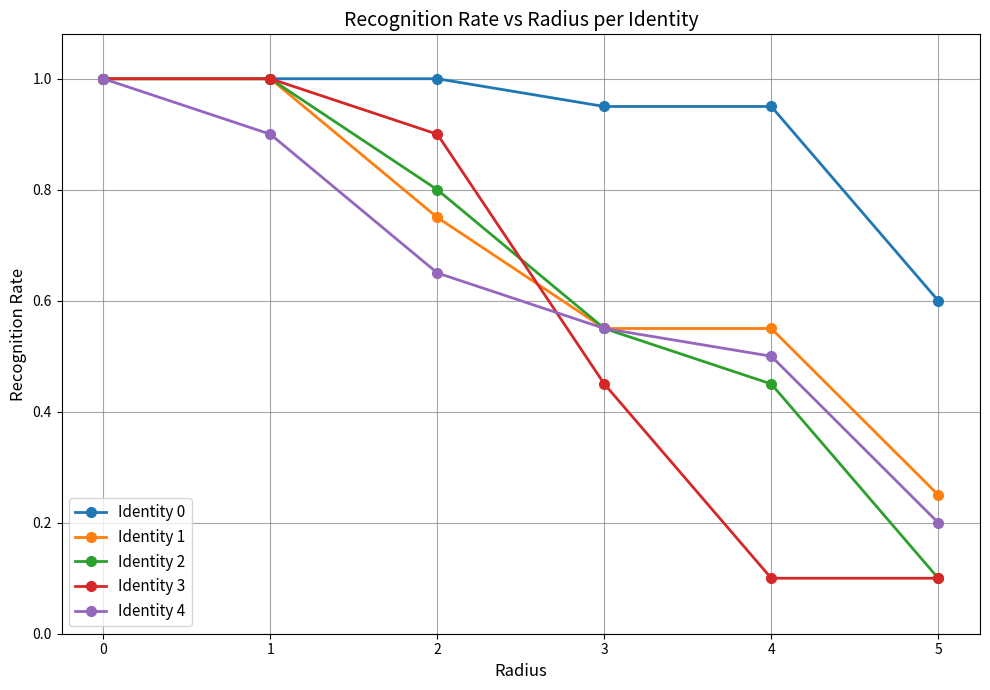

Is the value of Identity 0 at 1 greater than the value of Identity 2 at 4?

Yes